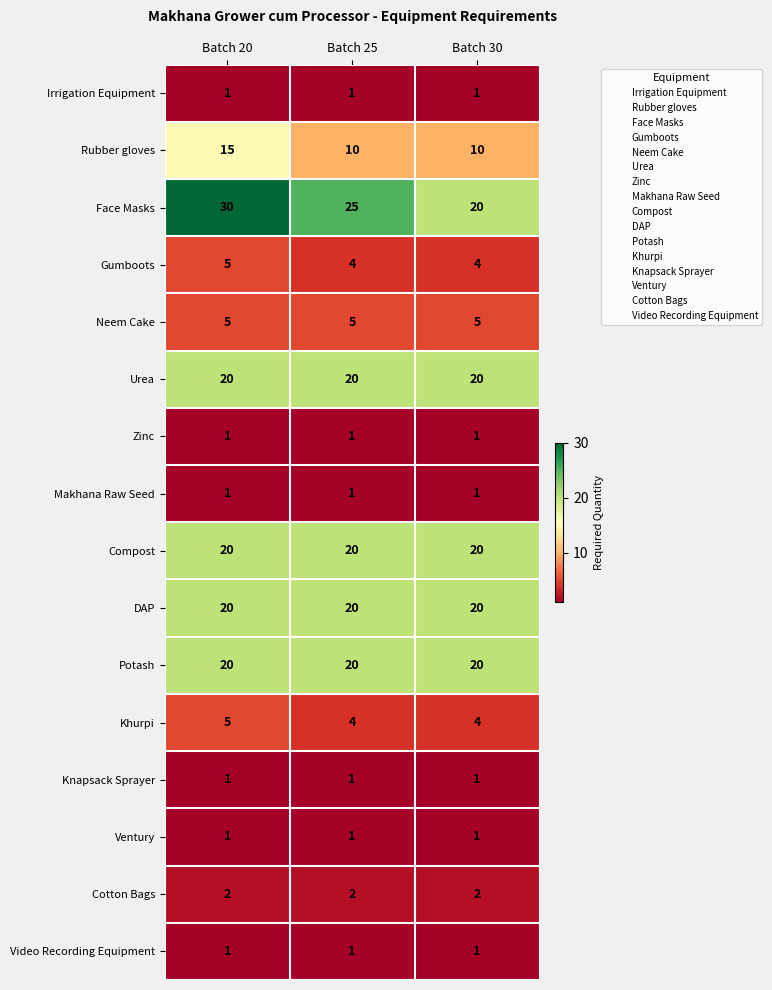

What is the minimum value shown in the chart?

1